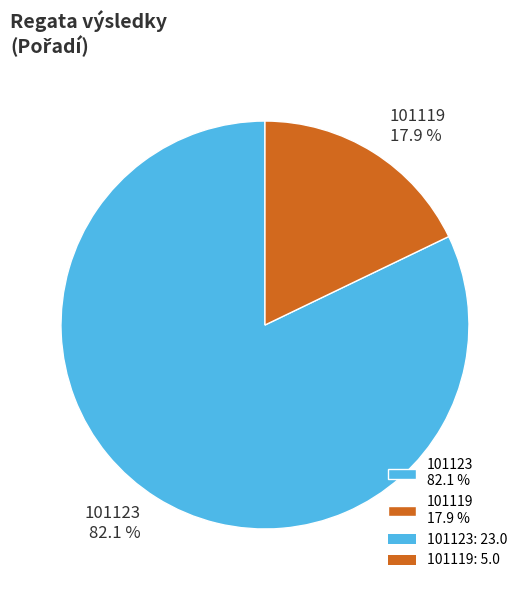

What percentage is NOT represented by 101119?

82.1%